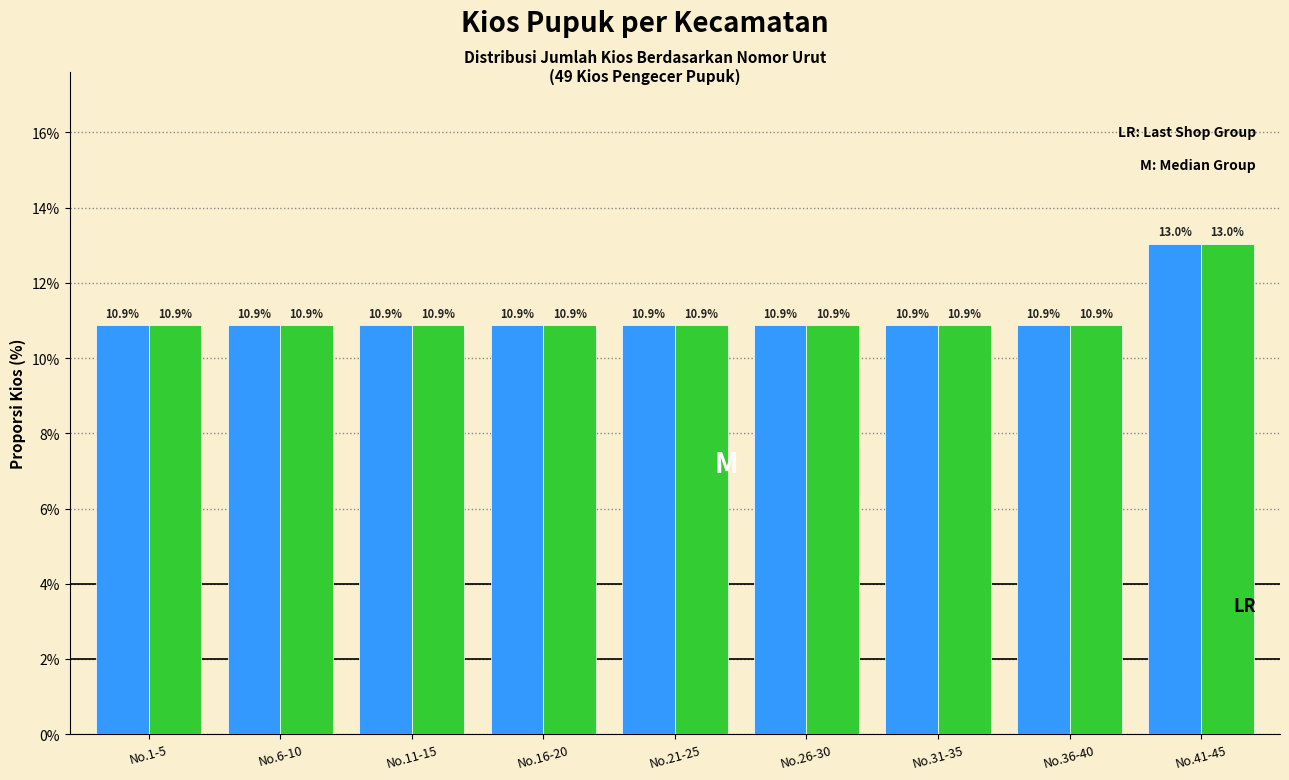

At which category is the sum across all series the highest?

No.41-45